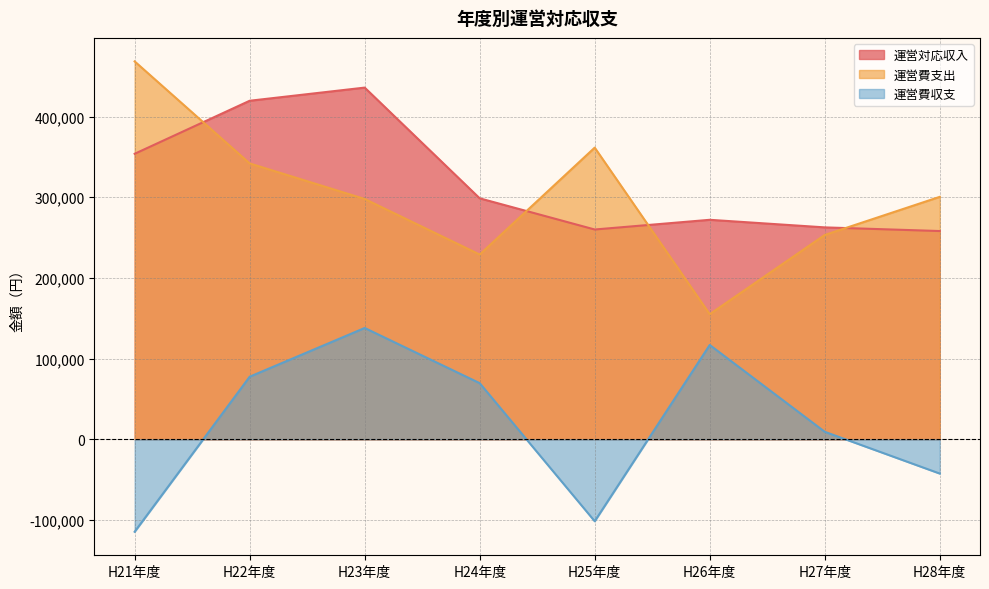

Where do 運営対応収入 and 運営費支出 first cross each other?

H21年度 and H22年度